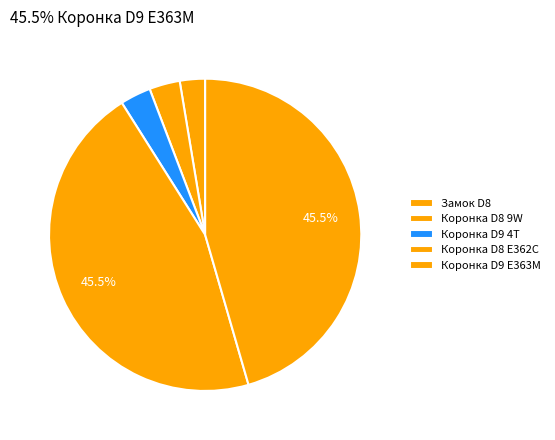

How many segments does this pie chart have?

5